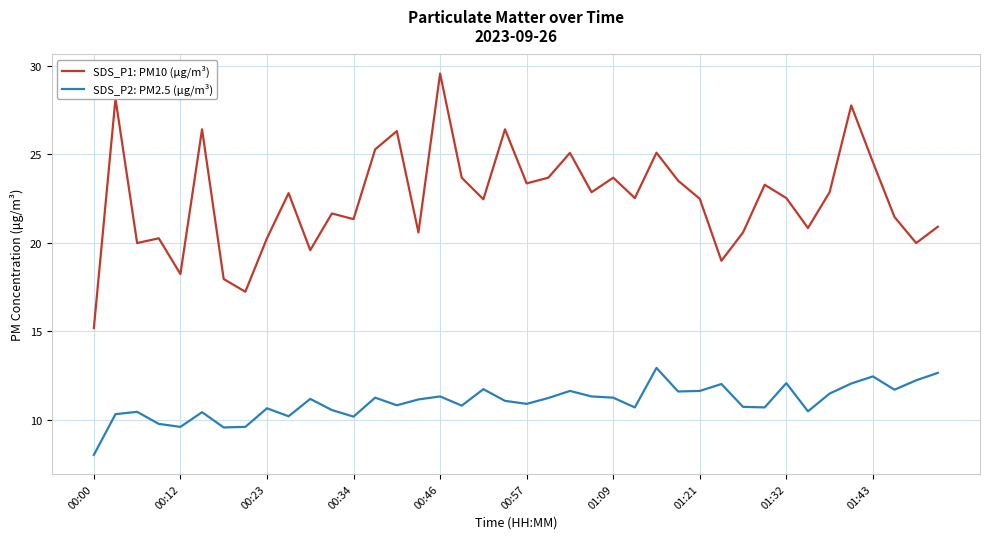

What is the greatest value displayed?

29.6